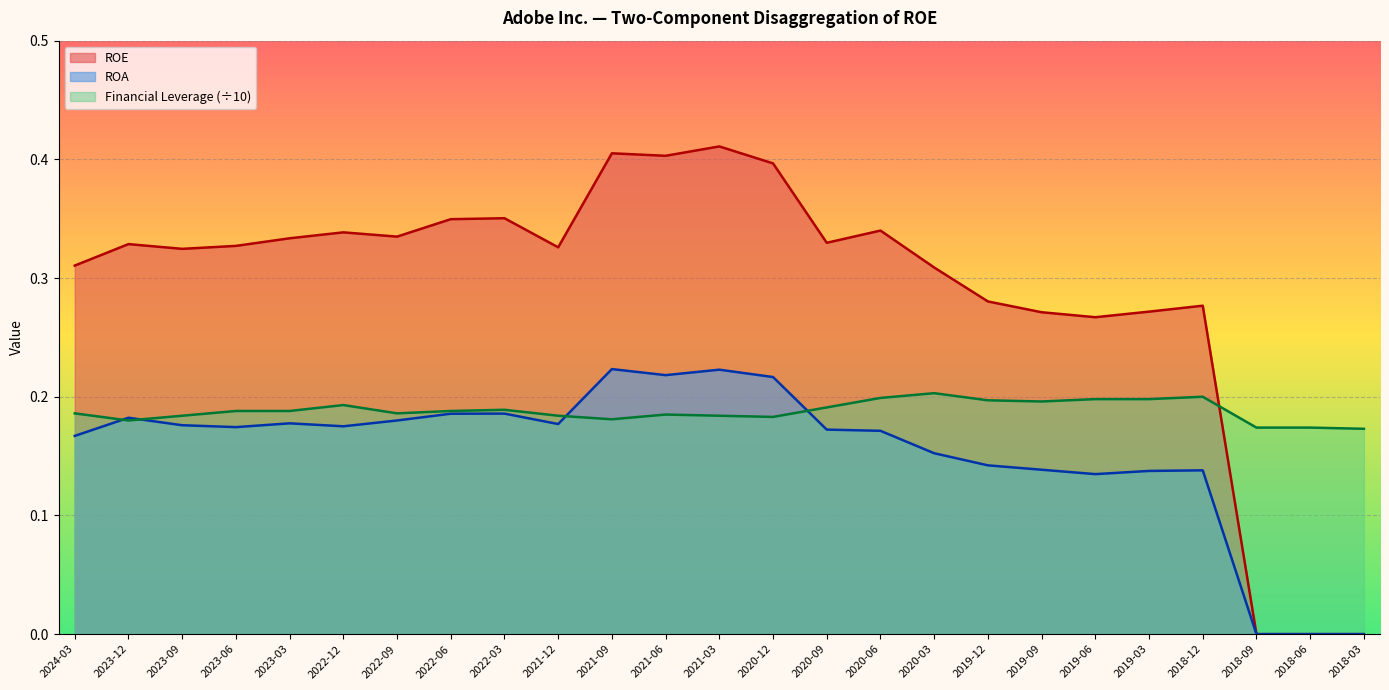

What is the difference between the second highest and minimum values in the ROE series?

0.4